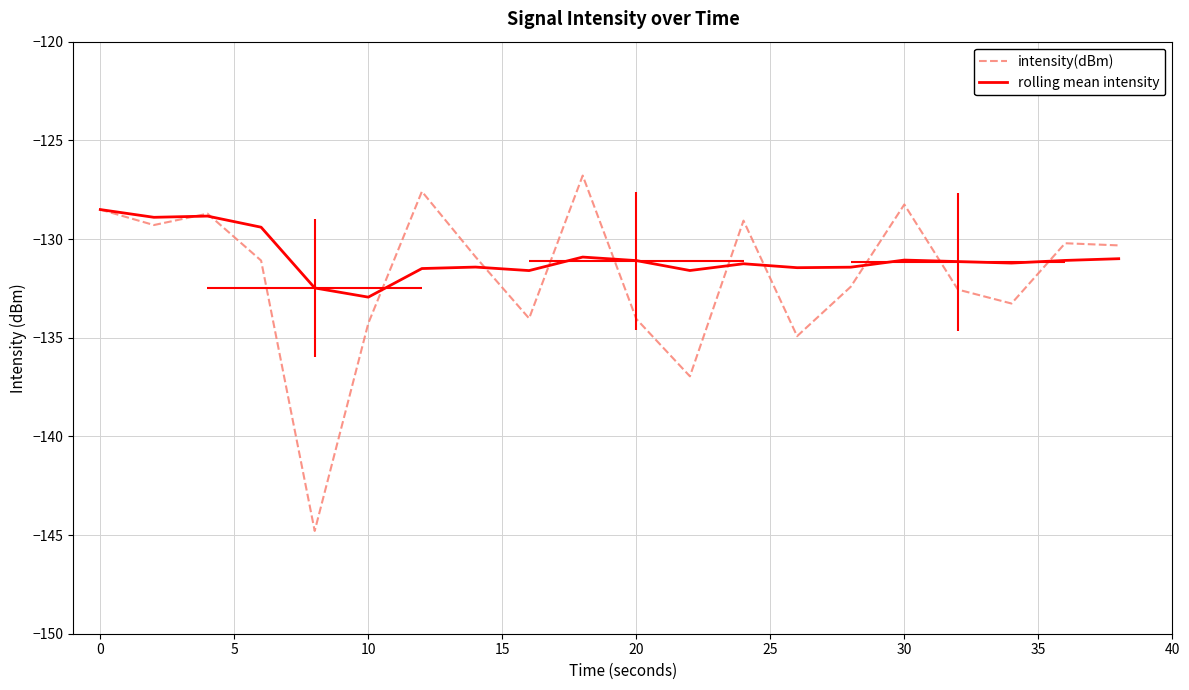

How many interior local valleys does the intensity(dBm) series have?

6